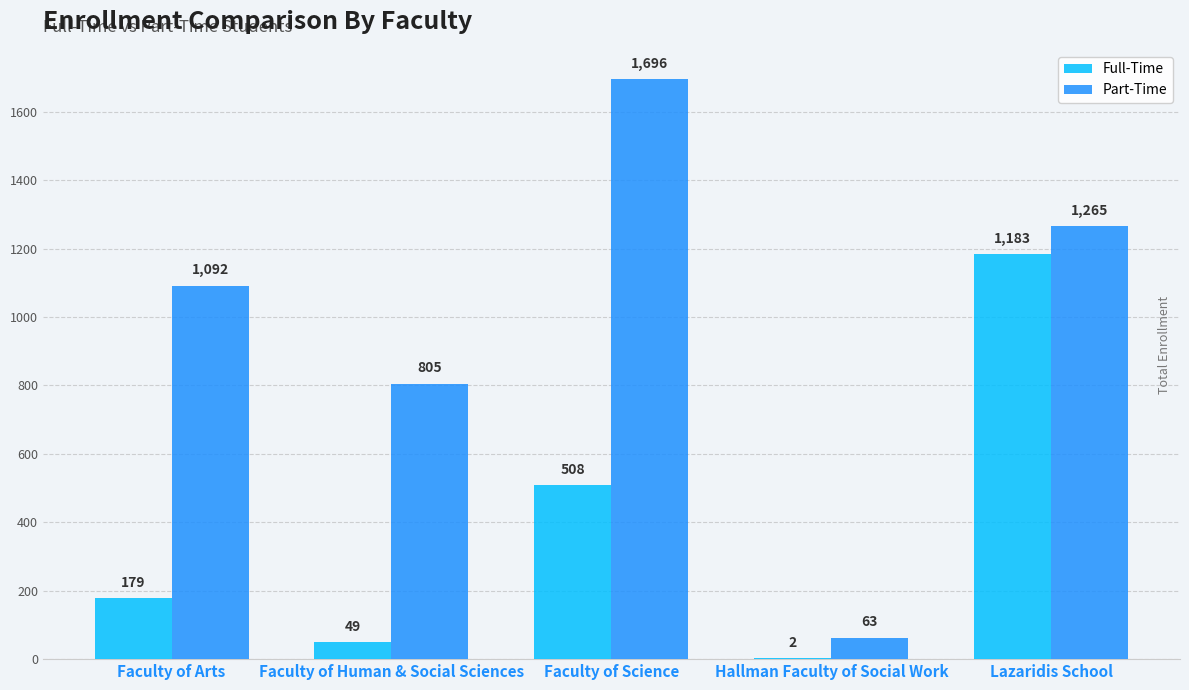

Reading left to right, extract all data points from this chart.

Full-Time: 179	49	508	2	1183
Part-Time: 1092	805	1696	63	1265